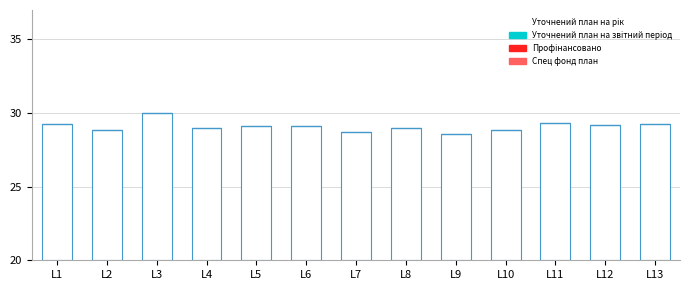

Which series has the largest range (max minus min)?

Уточнений план на рік